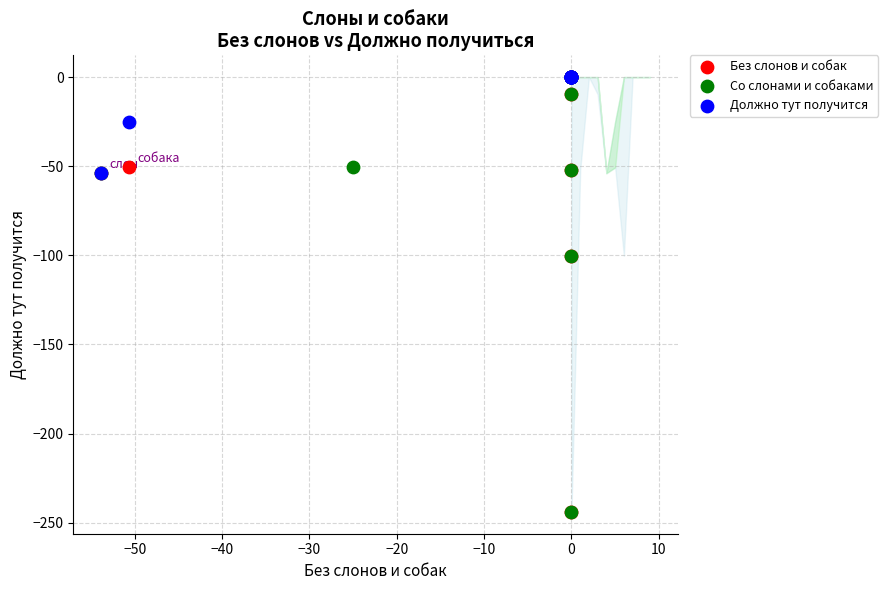

What are all the series names shown in the legend?

Без слонов и собак, Со слонами и собаками, Должно тут получится